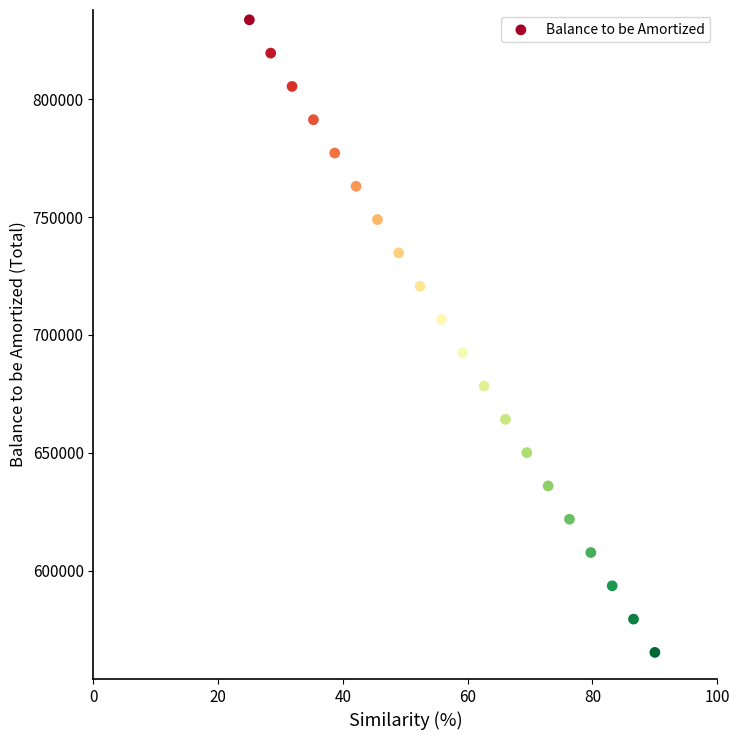

What is the range of Y values (max minus min)?

268489.8